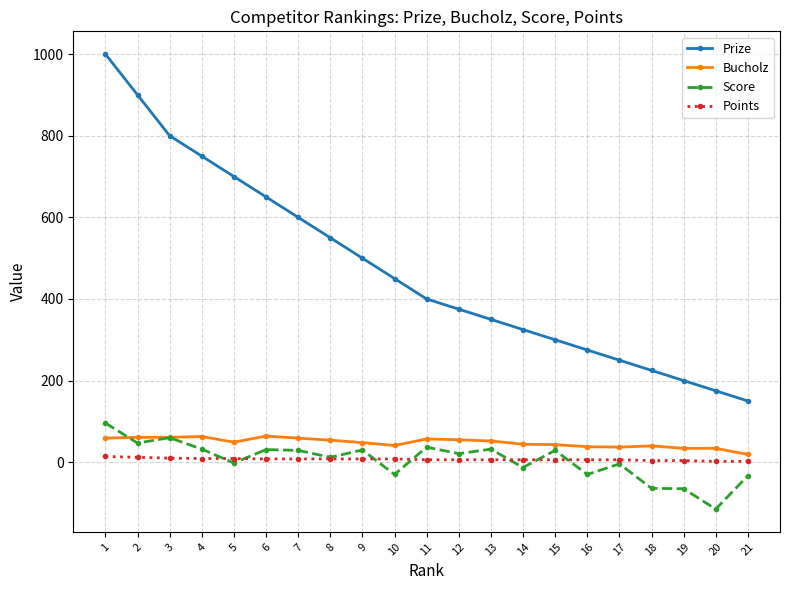

What is the value of the Prize point at the 1st from the left?

1000